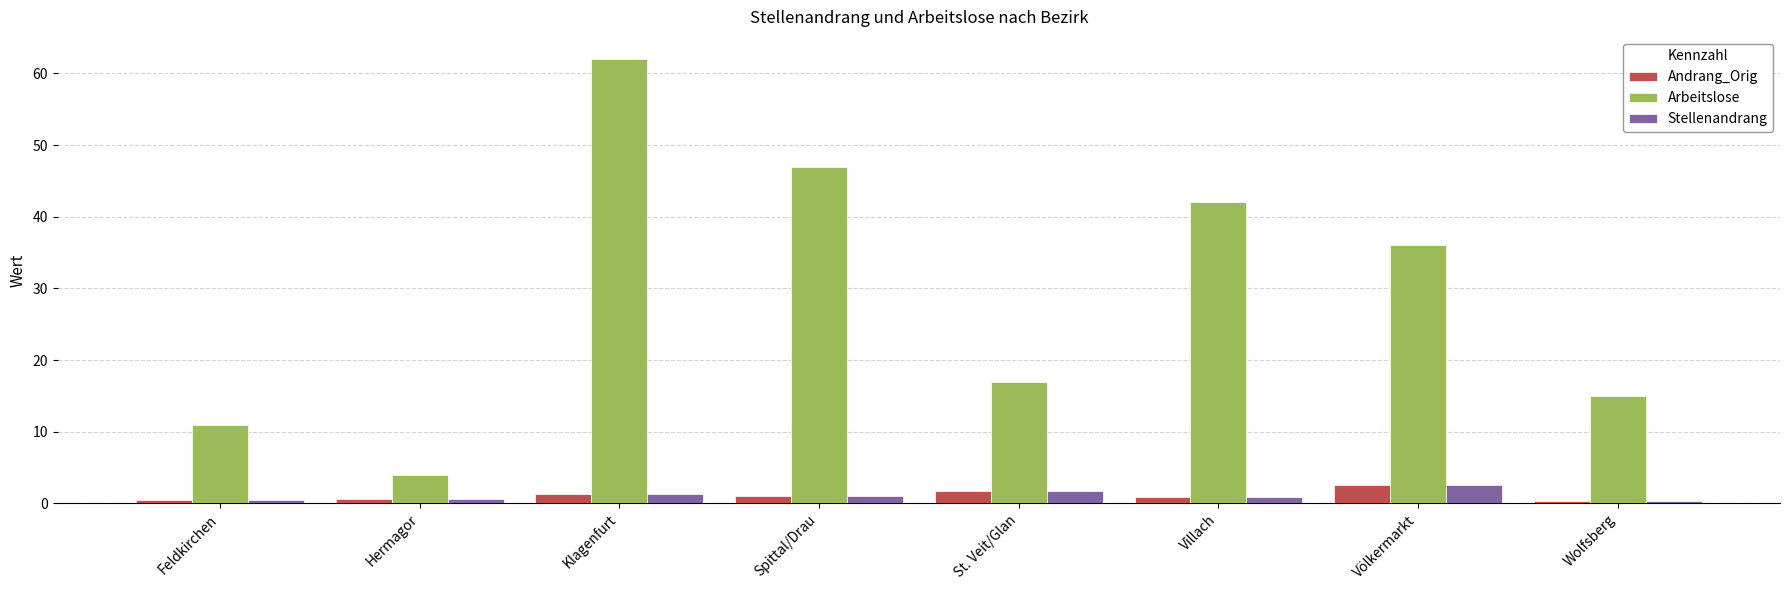

Which label corresponds to the largest value in the chart?

Klagenfurt